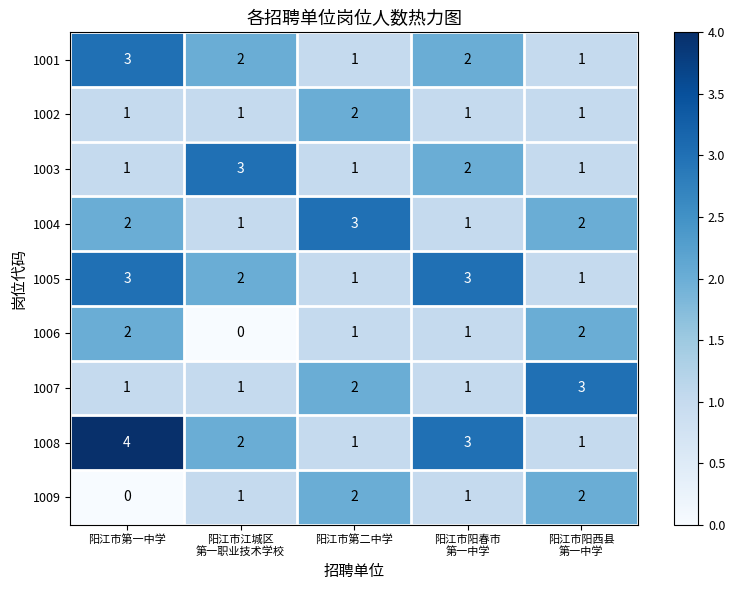

How many distinct data groups are displayed?

9